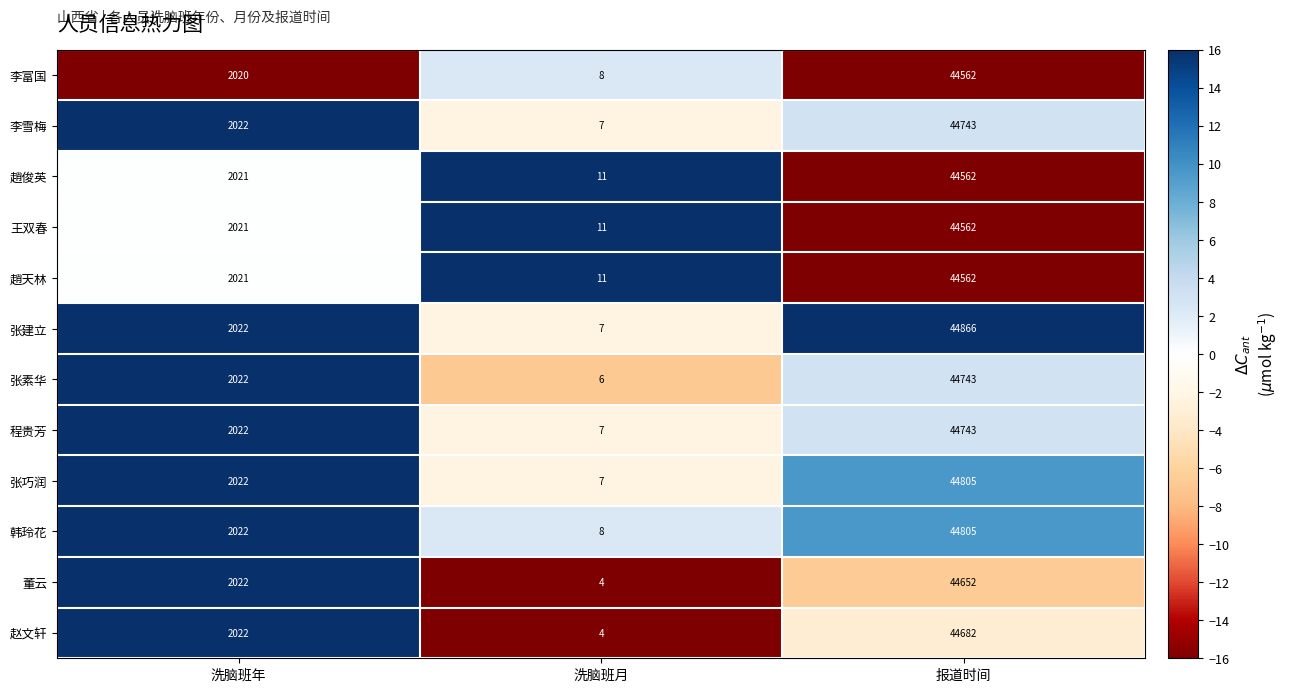

Which series has the widest spread of values?

张建立